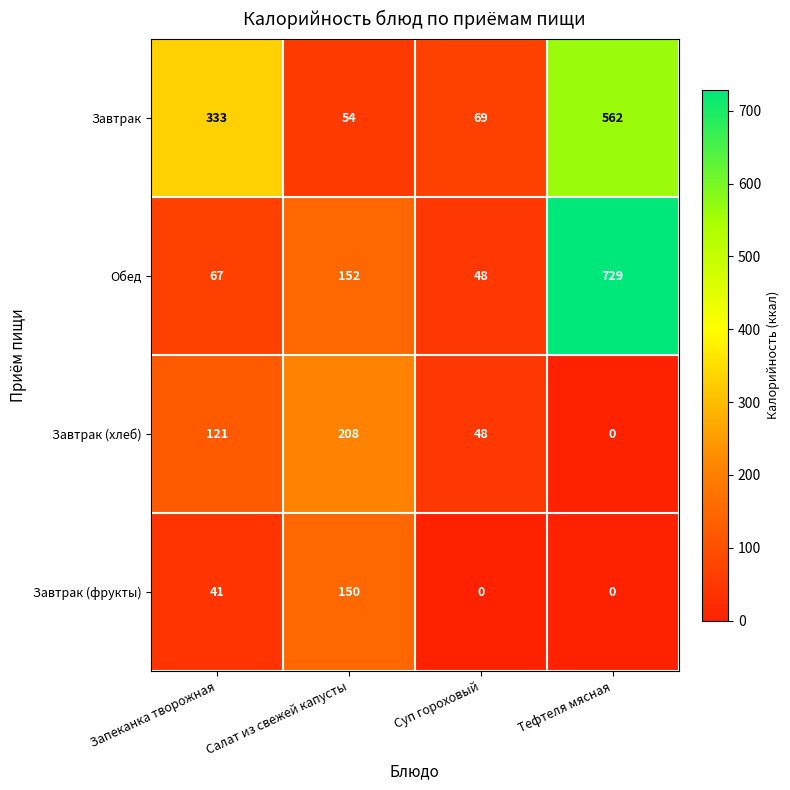

Which series has the largest range (max minus min)?

Обед